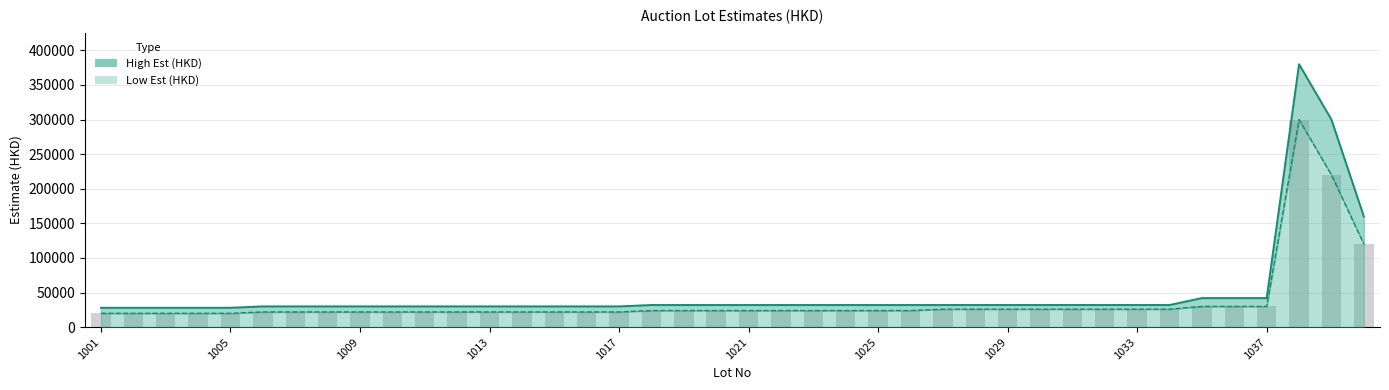

At which label is High Est (HKD) closest to 204000?

1040